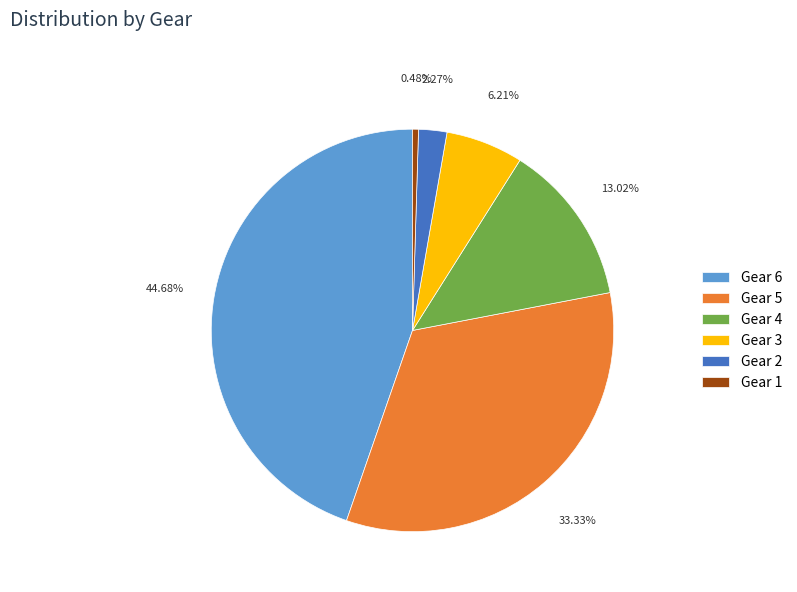

Does Gear 3 account for over 50% of the chart?

No